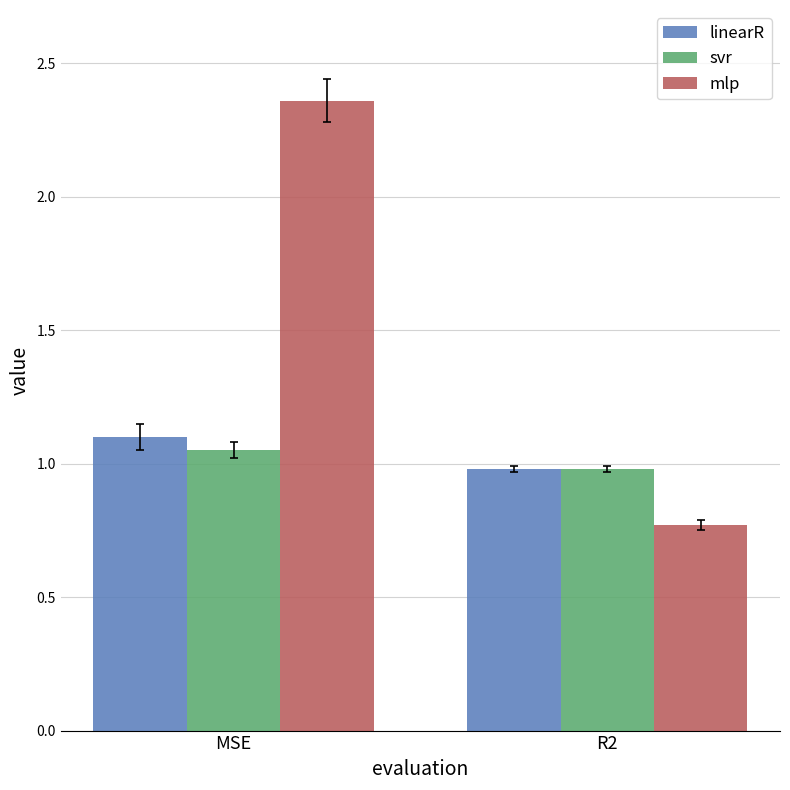

What position from the left is R2?

2